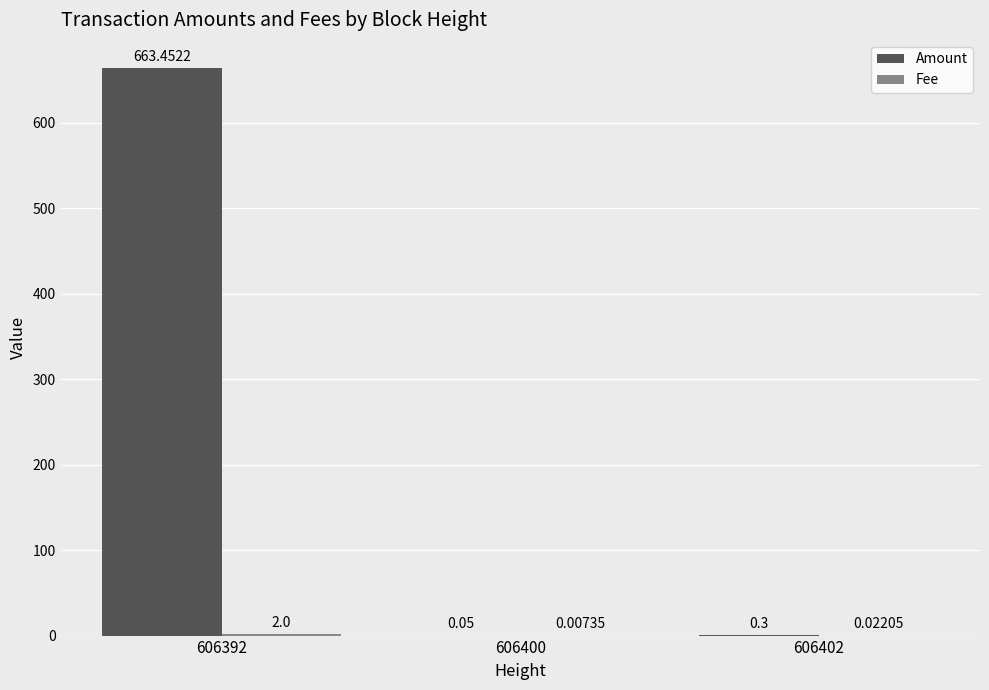

What is the sum of the Amount values at 606402 and 606392?

663.8